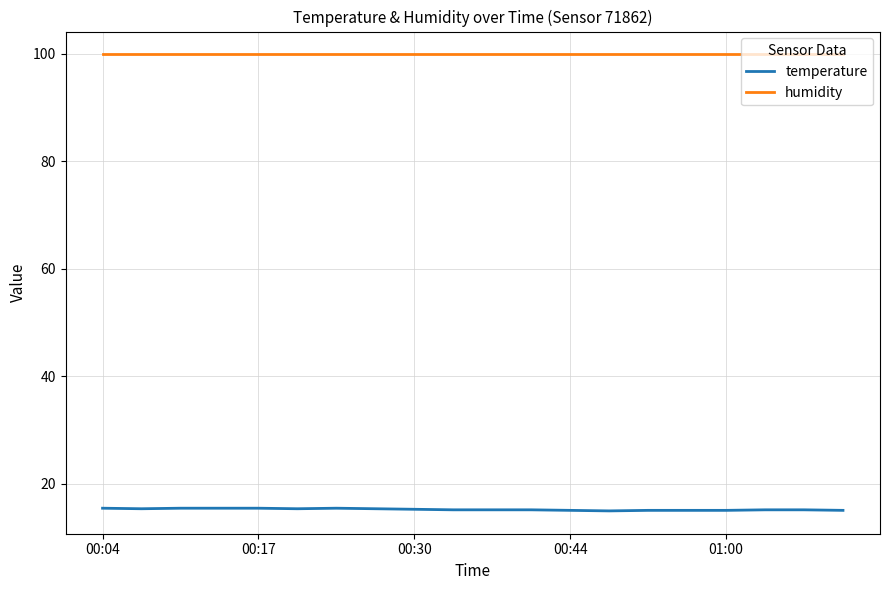

What are all the series names shown in the legend?

temperature, humidity